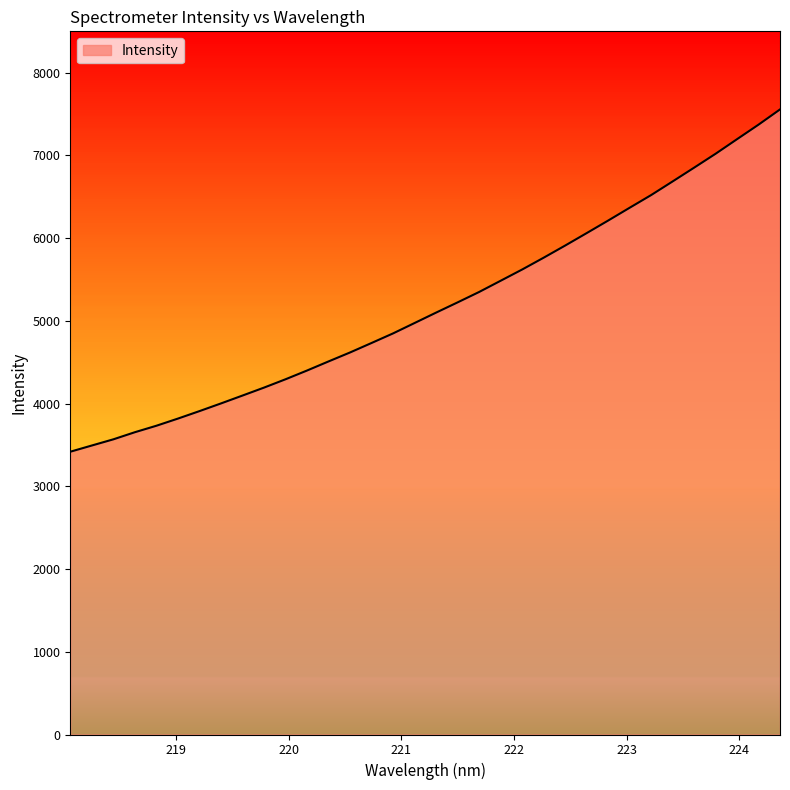

What is the smallest value displayed?

3418.4